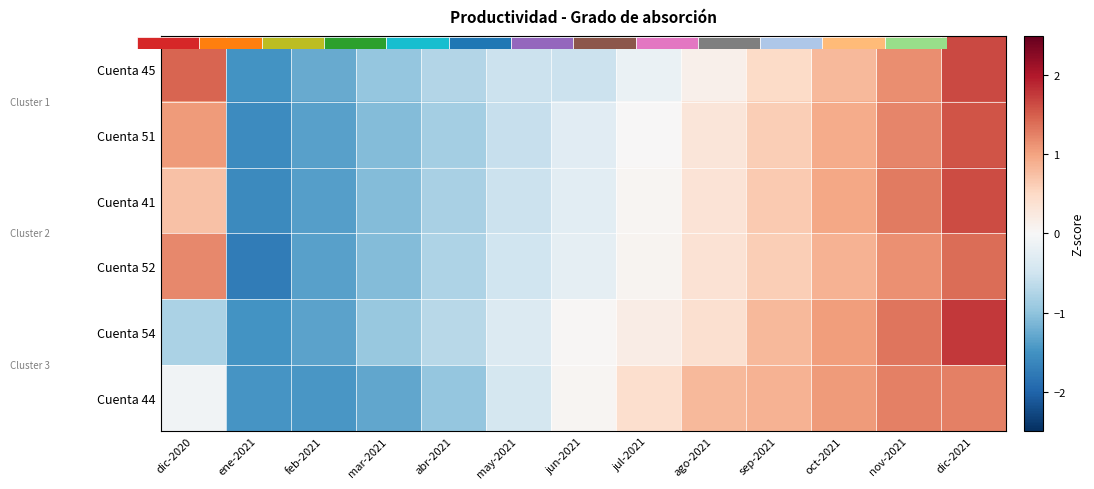

The value of Cuenta 45 at abr-2021 is -1.1. True or false?

False